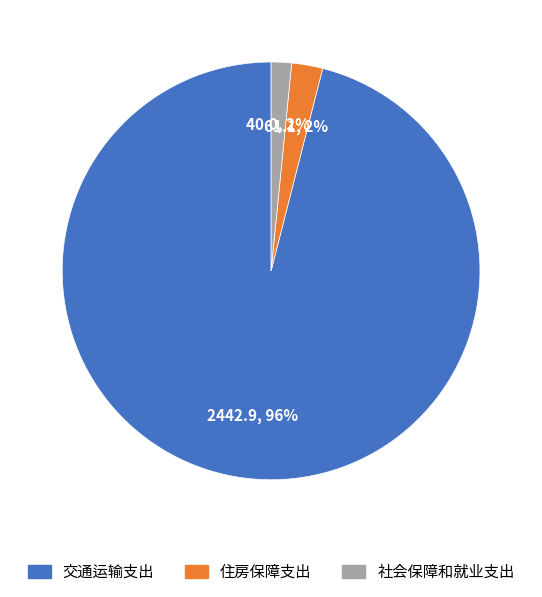

Between 交通运输支出 and 住房保障支出, which is larger?

交通运输支出